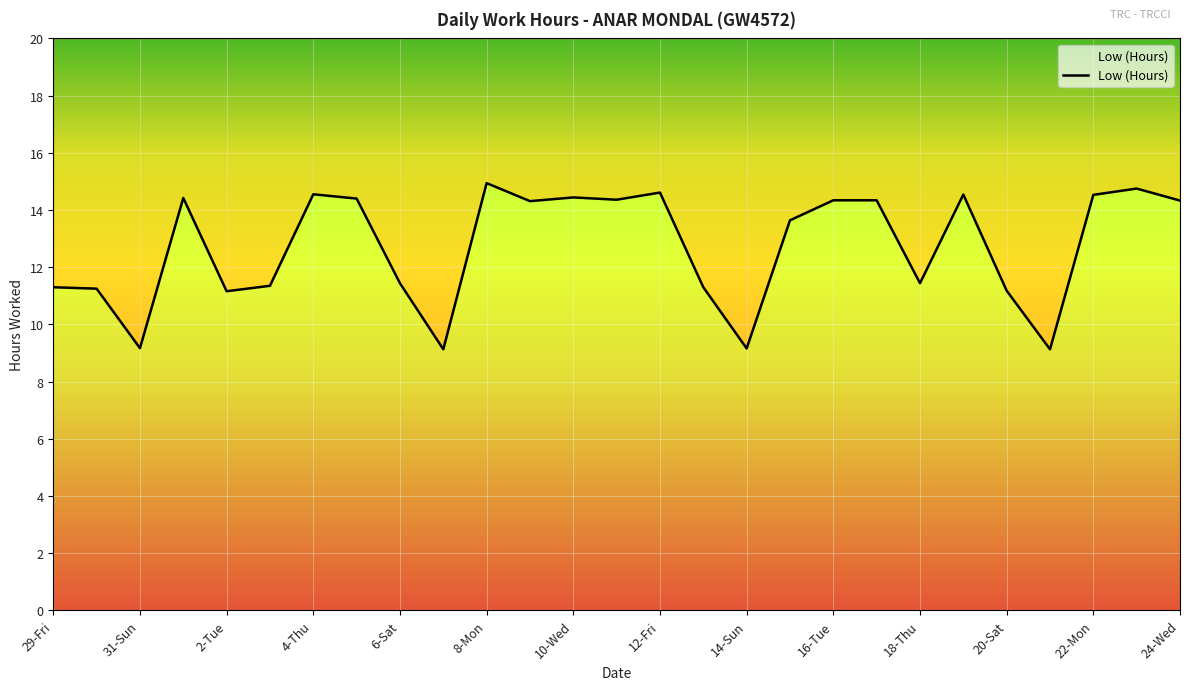

How many distinct data groups are displayed?

1